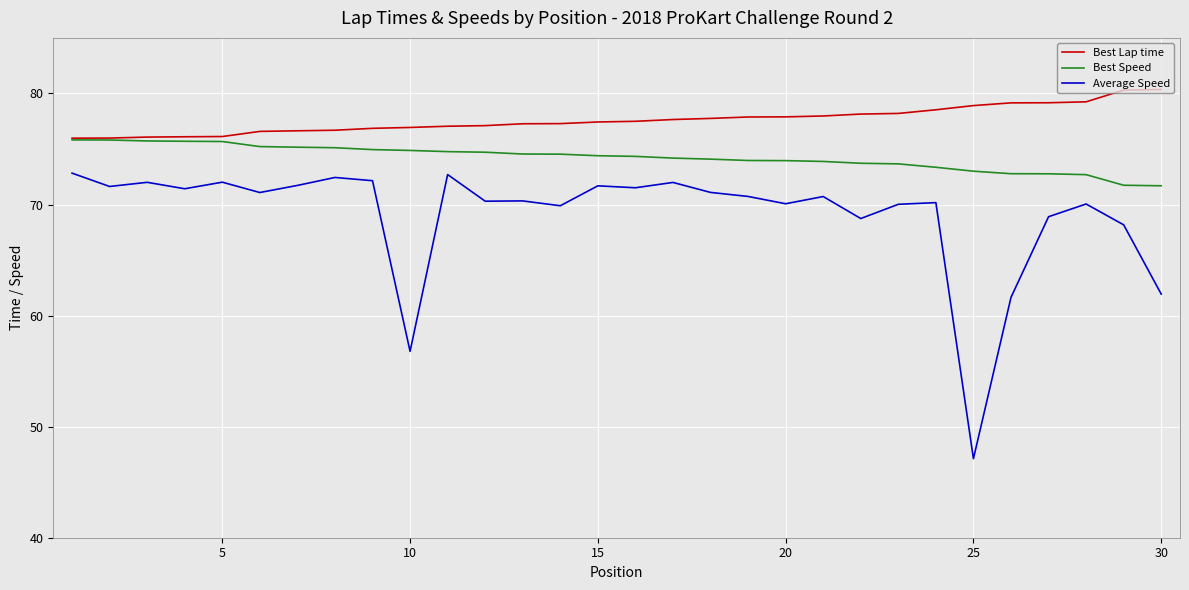

Is this an area chart (filled region under the line)?

No